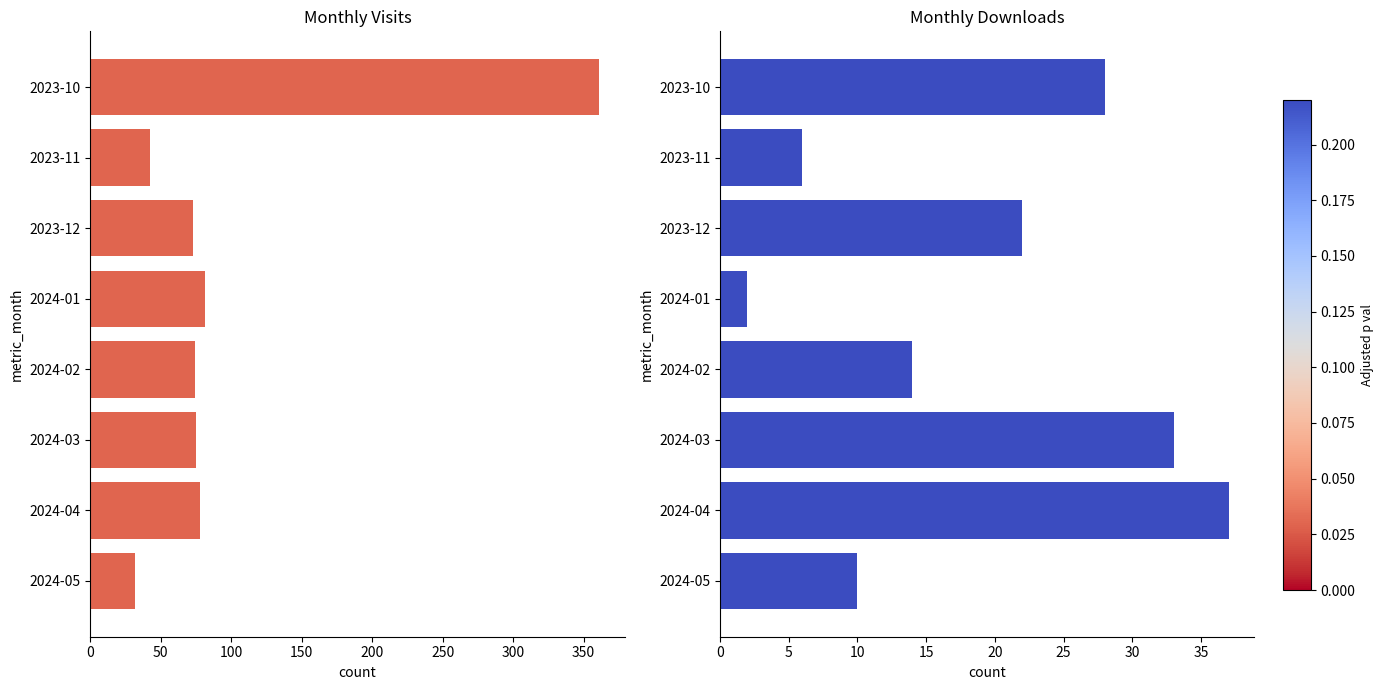

How many distinct data groups are displayed?

2